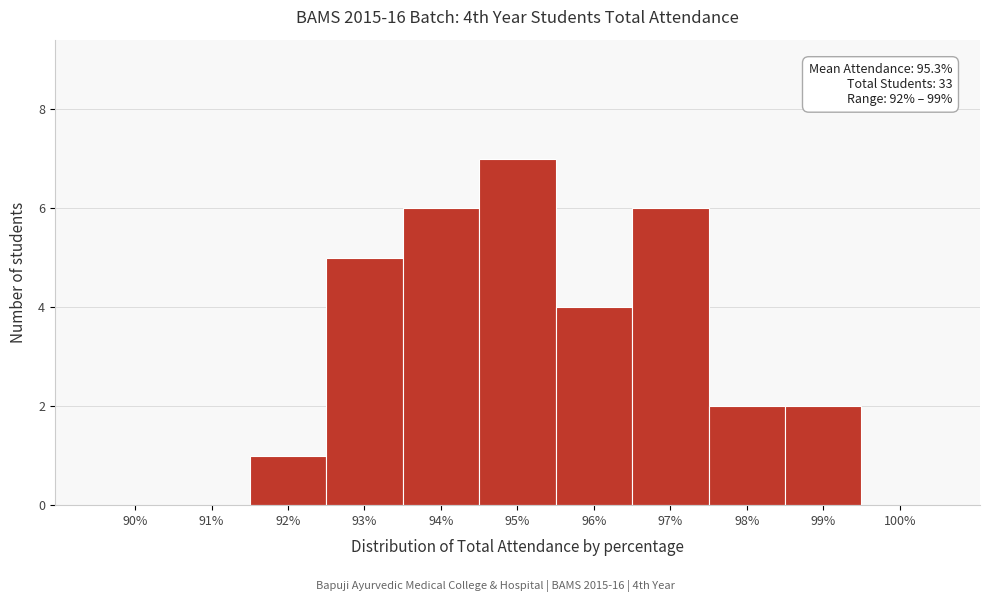

Reading left to right, list all the values displayed in this chart.

90%=0	91%=0	92%=1	93%=5	94%=6	95%=7	96%=4	97%=6	98%=2	99%=2	100%=0